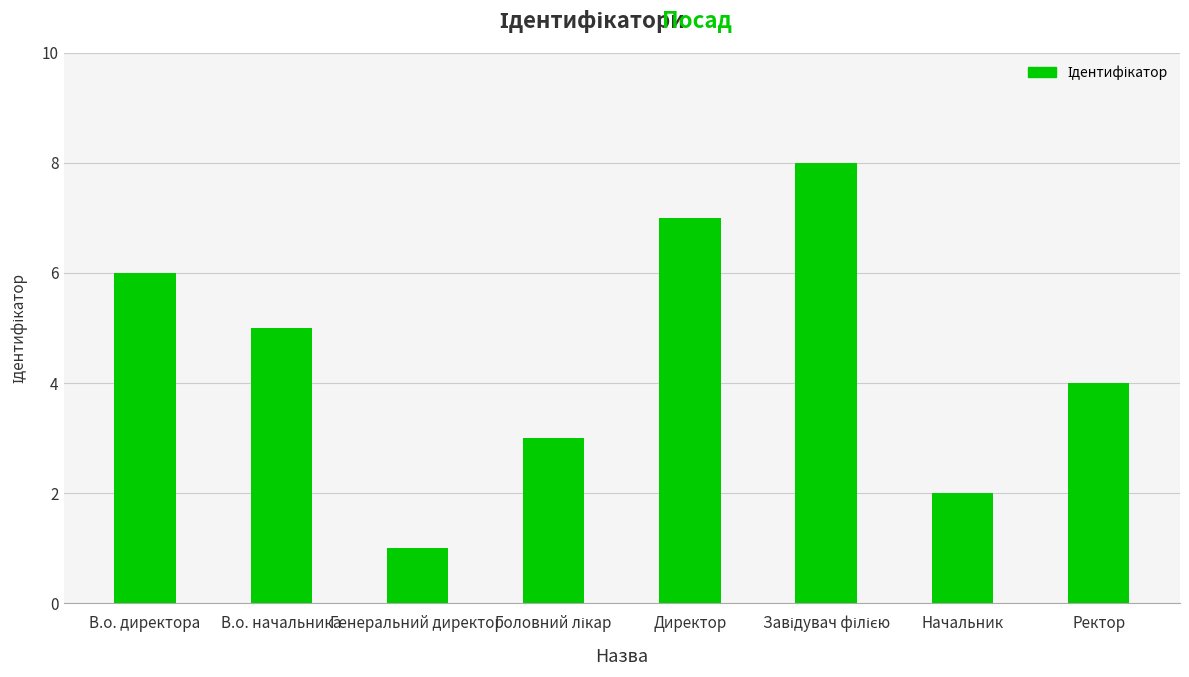

What is the difference between the second highest and minimum values?

6